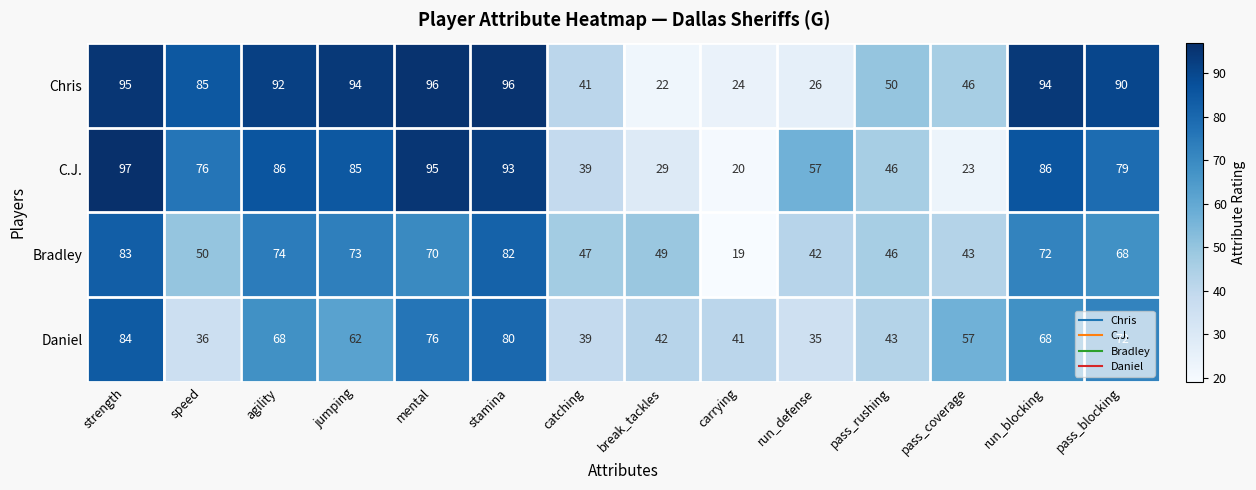

At which label does C.J. reach its minimum?

carrying